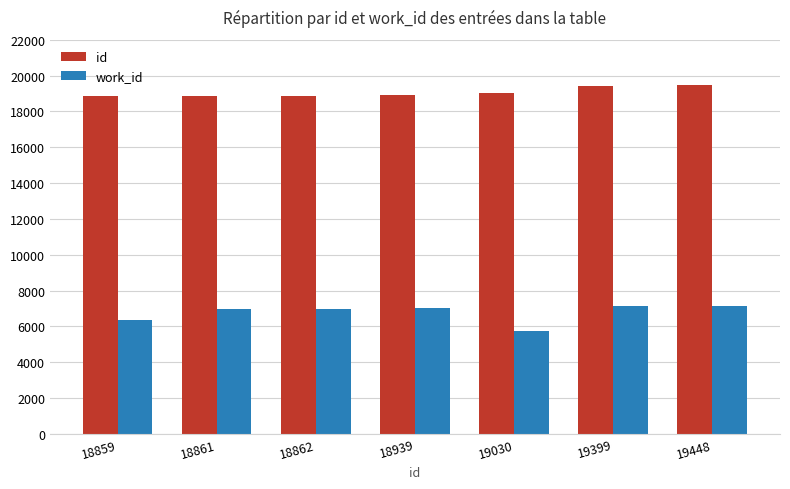

What is the sum of all work_id values?

47415